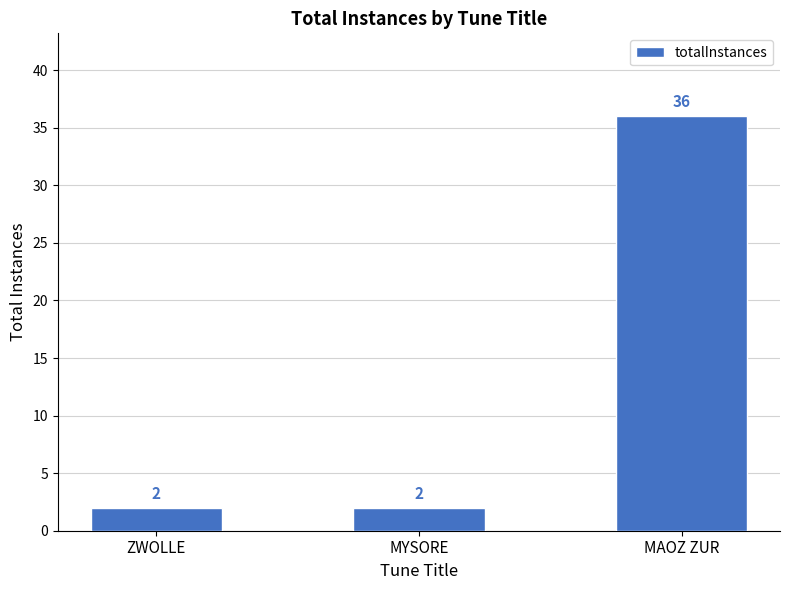

How many values are between 2 and 36?

3